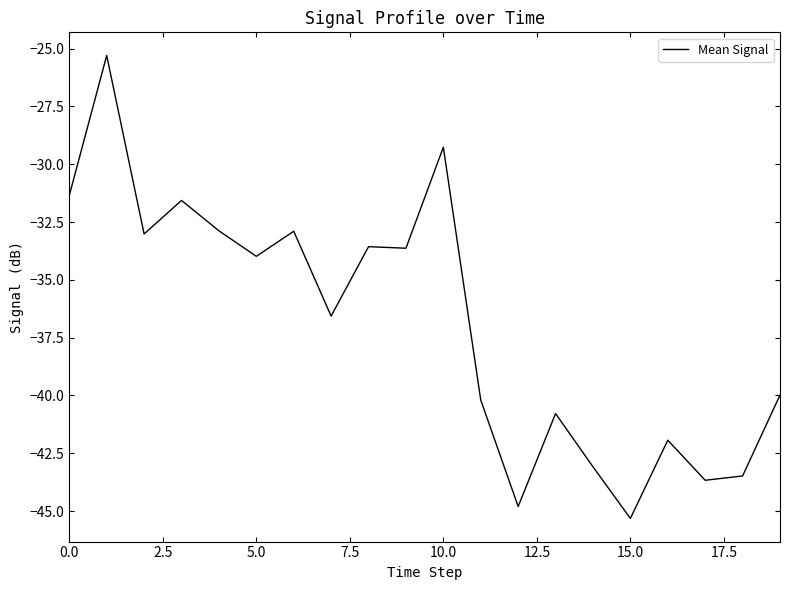

What is the smallest value displayed?

-45.3